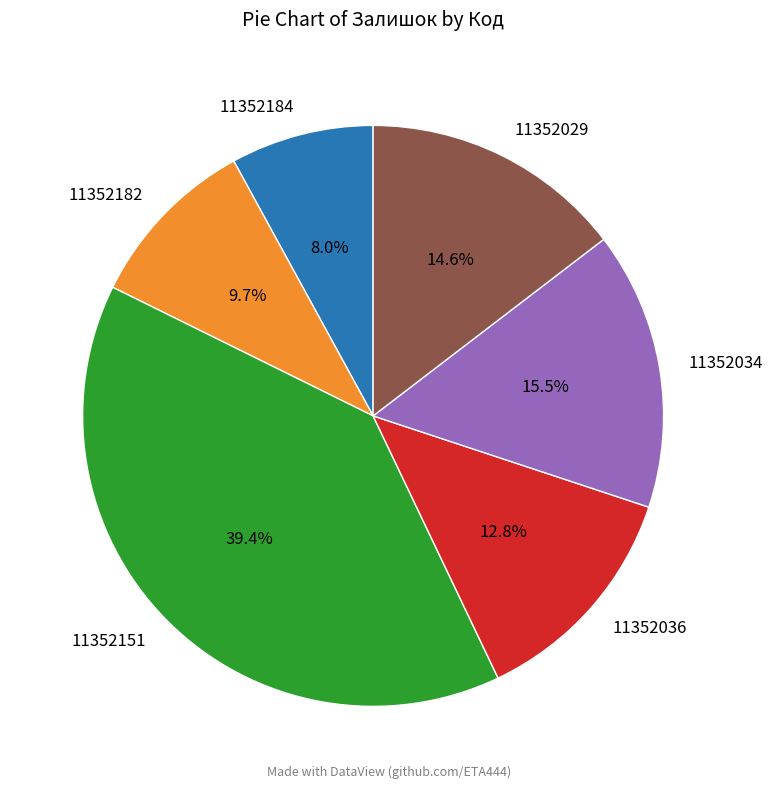

Which slice is the largest?

11352151